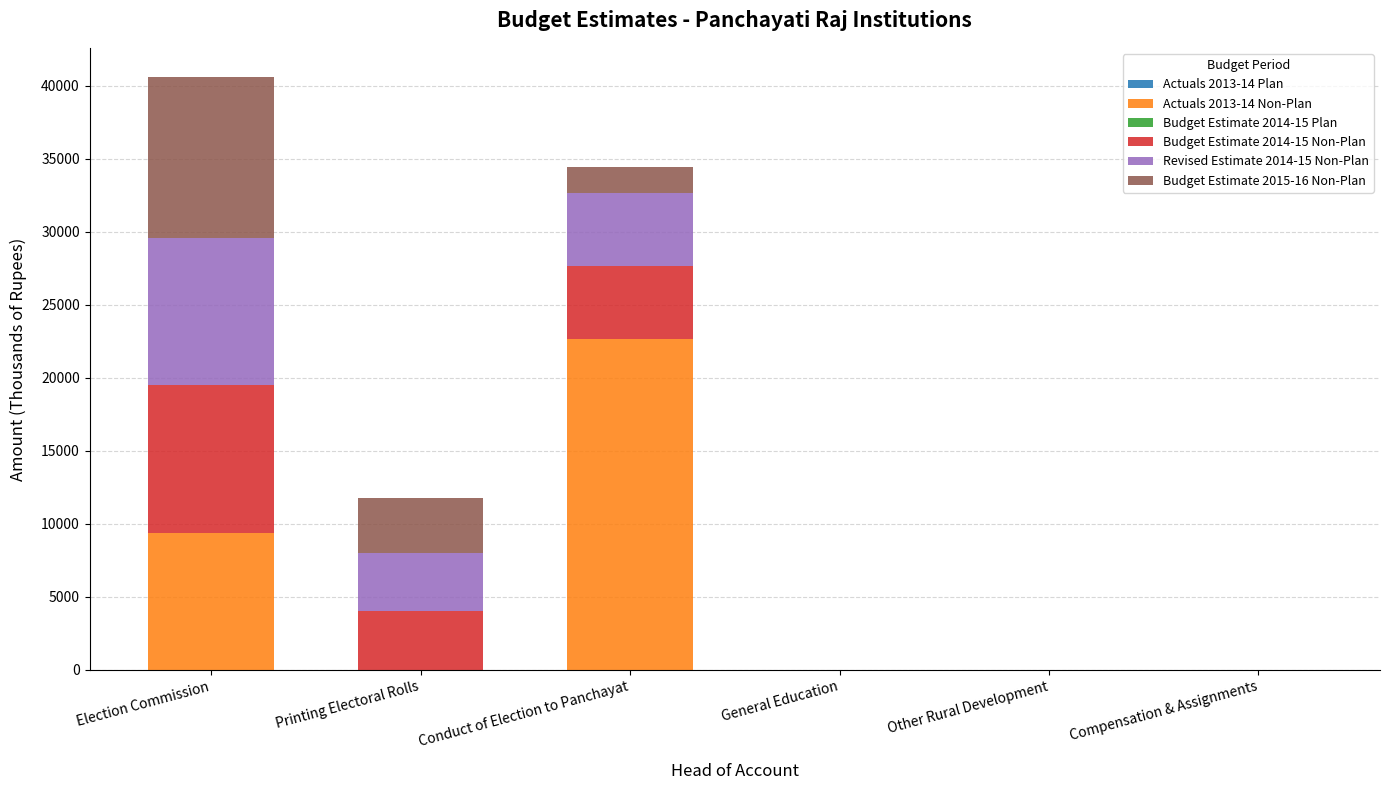

At which label does Actuals 2013-14 Non-Plan reach its peak?

Conduct of Election to Panchayat